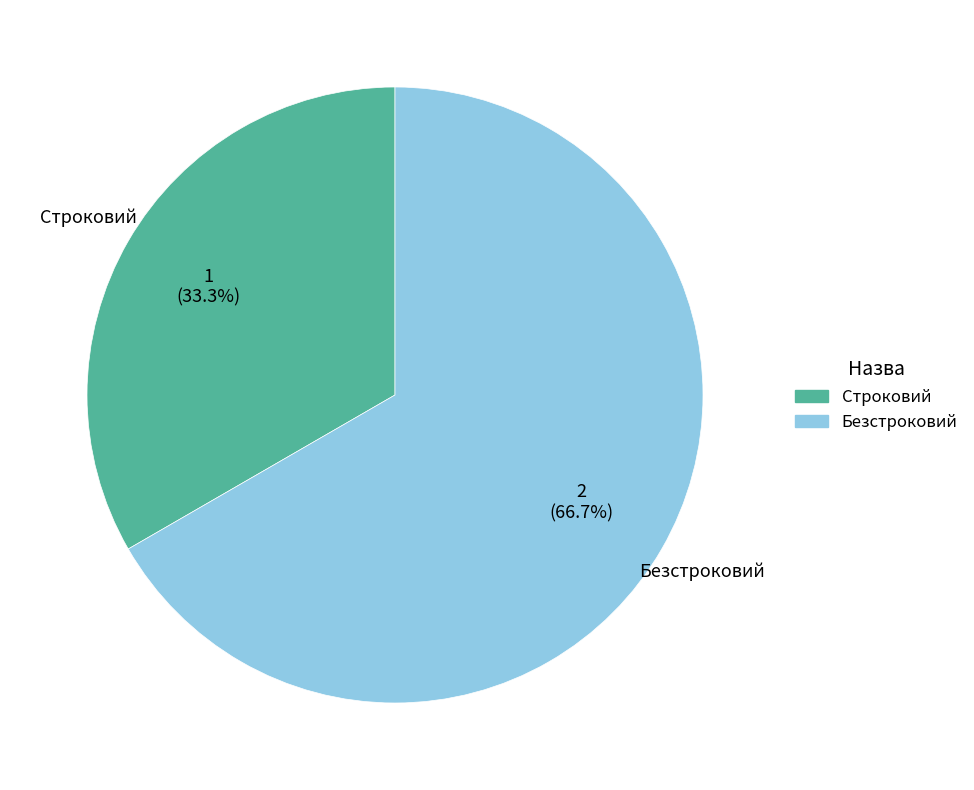

To the nearest percent, what is the difference between the Строковий and Безстроковий slice percentages?

33%